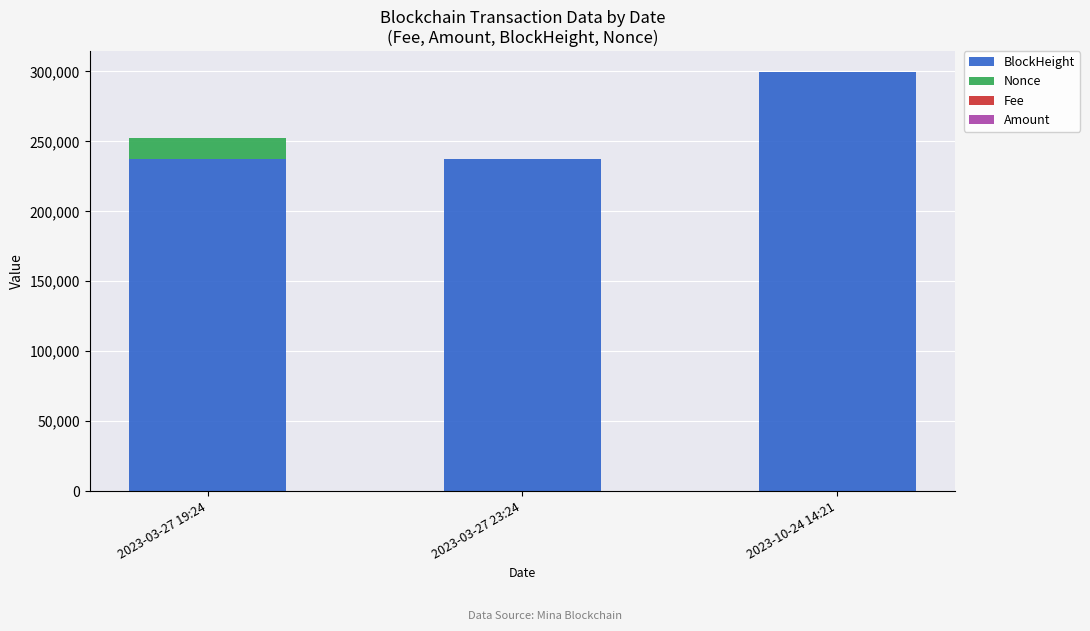

Are the bars horizontal?

No